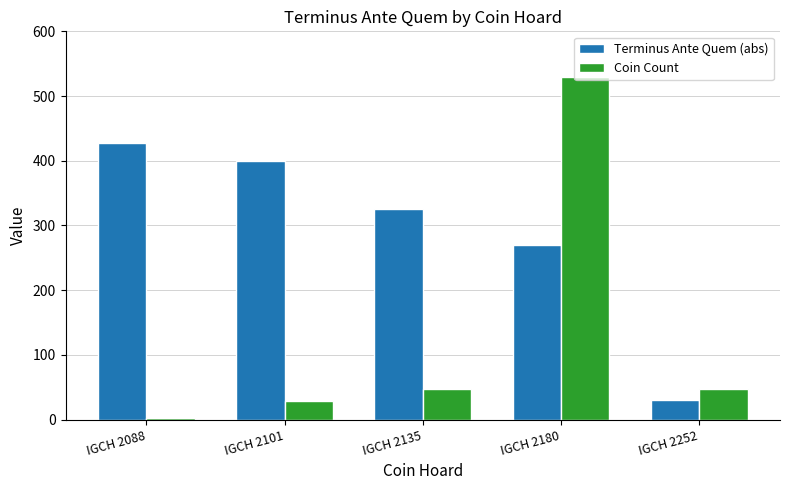

What is the total value across all series at IGCH 2088?

430